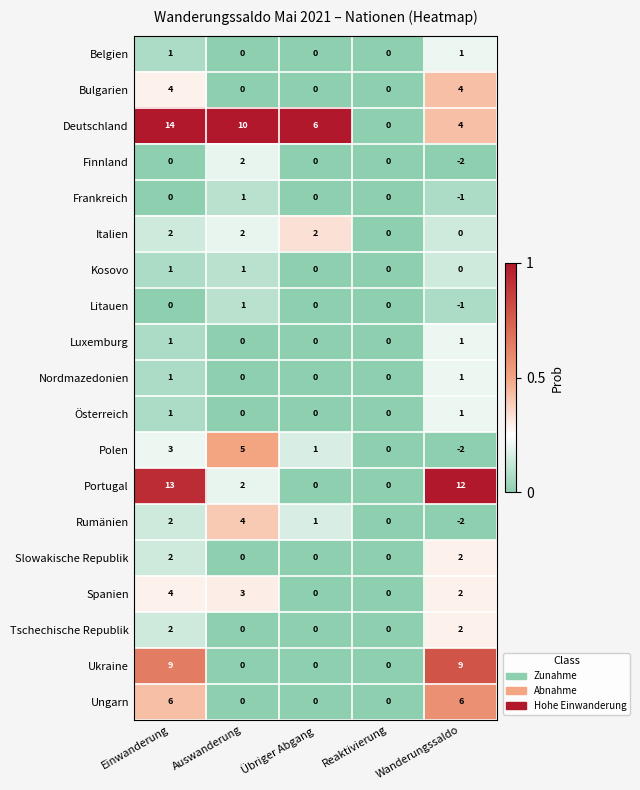

Between Einwanderung and Auswanderung, which series saw the biggest shift?

Portugal